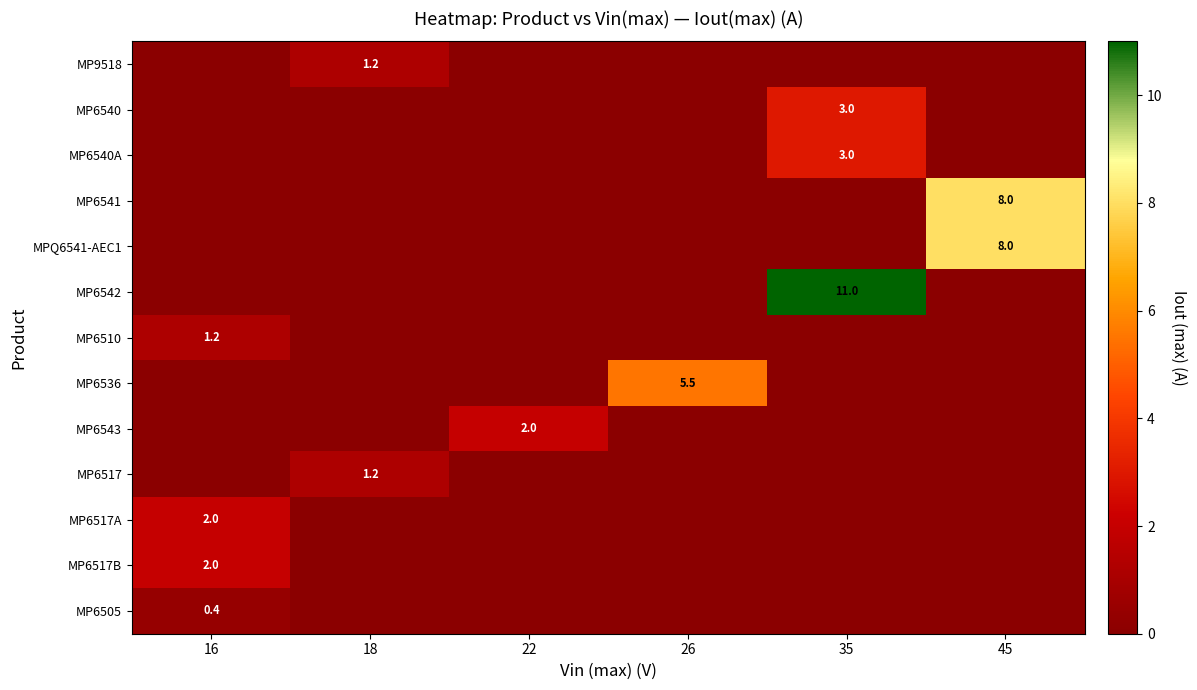

At which category does the chart reach its minimum across all series?

16